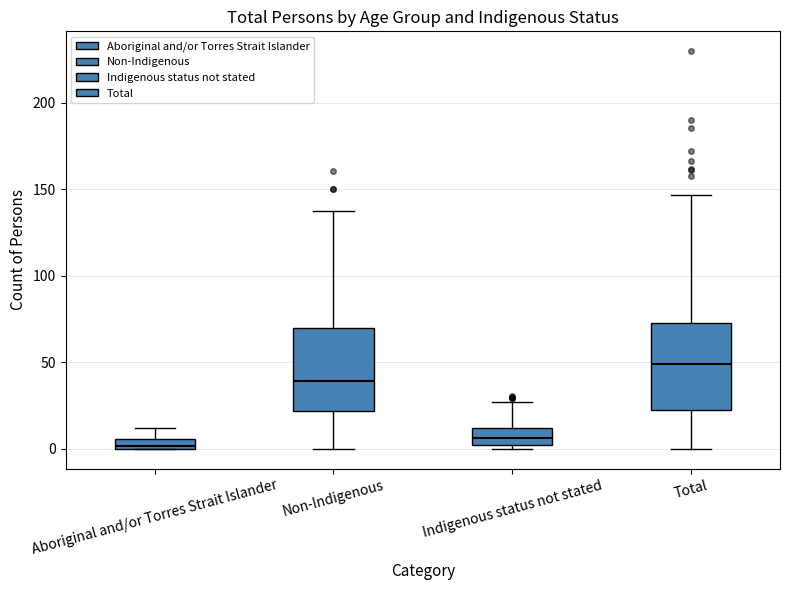

Where is the upper edge of the box for Indigenous status not stated on the y-axis? The values are not printed on the chart, so give them approximately, as read against the axis.

10